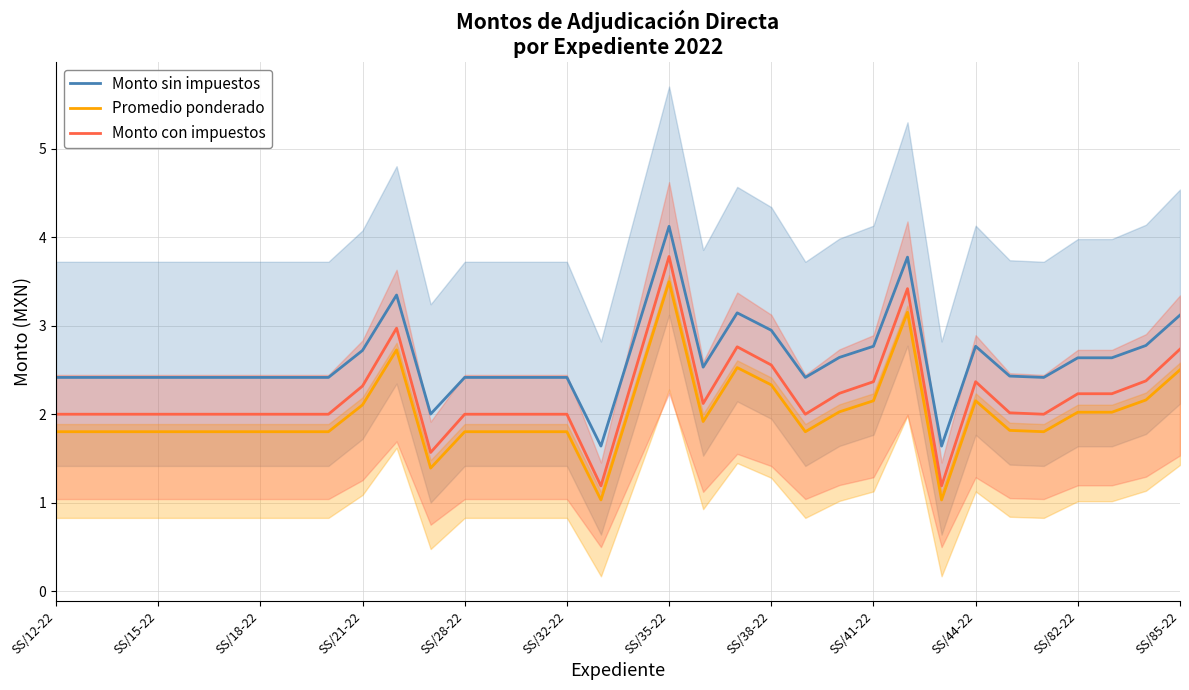

Which category has the highest value in the Promedio ponderado series?

SS/35-22